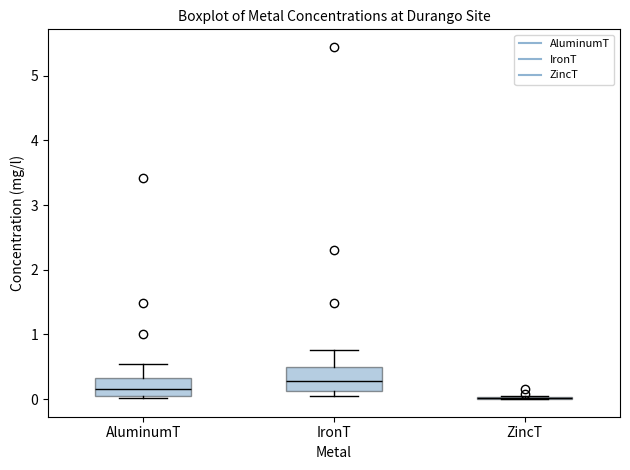

Comparing the boxes themselves (not the whiskers), which one is the tallest?

IronT